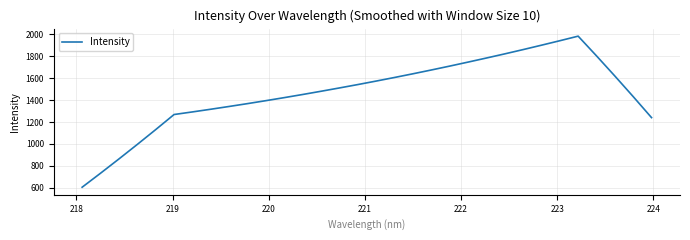

What is the greatest value displayed?

1983.3